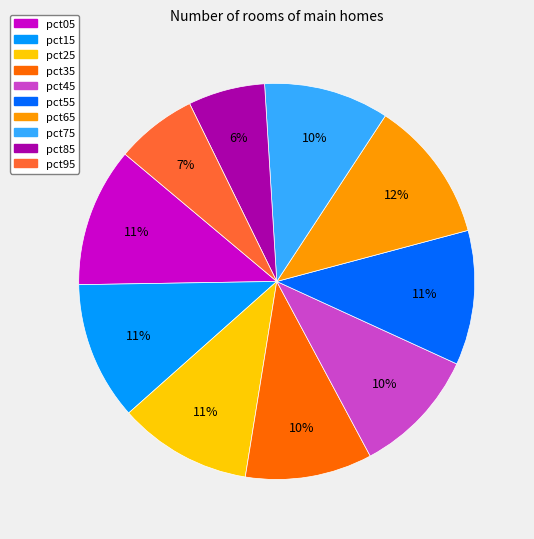

To the nearest percent, what percentage of the pie is pct25?

11%